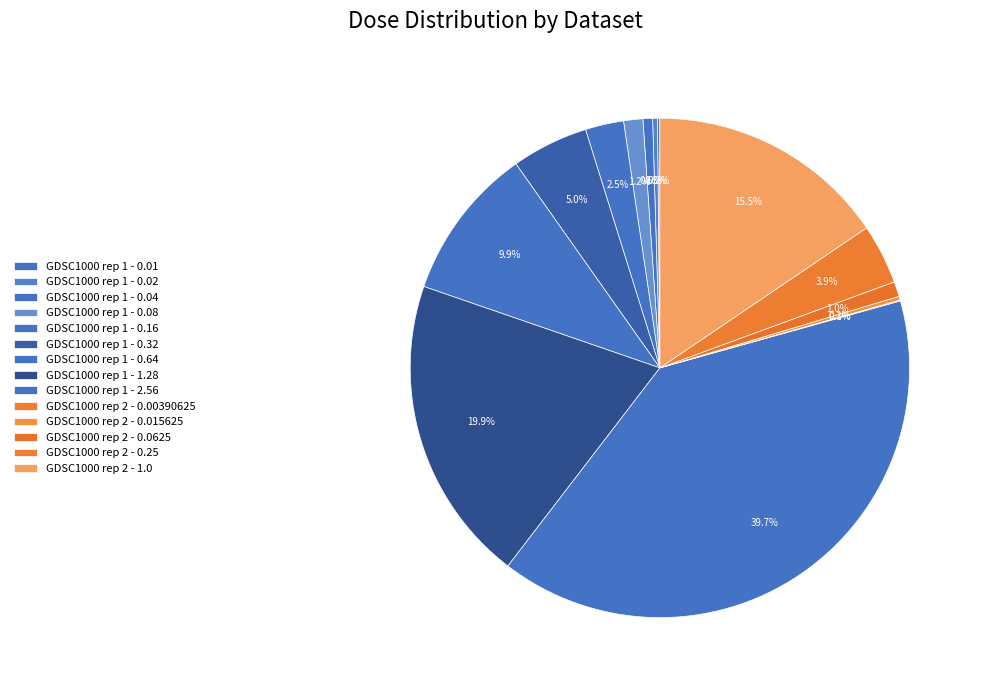

What is the change in value from GDSC1000 rep 1 - 0.02 to GDSC1000 rep 1 - 1.28?

+1.3